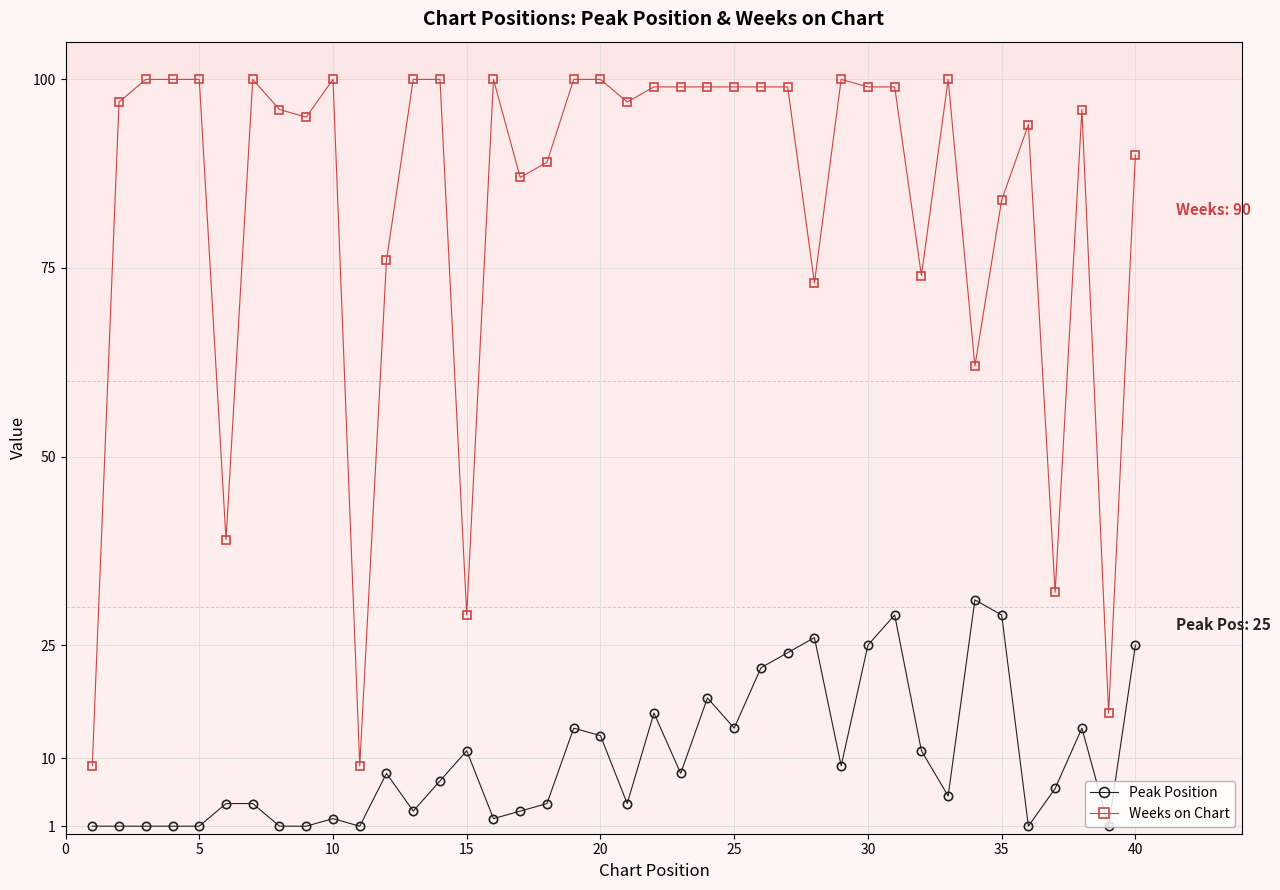

Which series has the widest spread of values?

Weeks on Chart